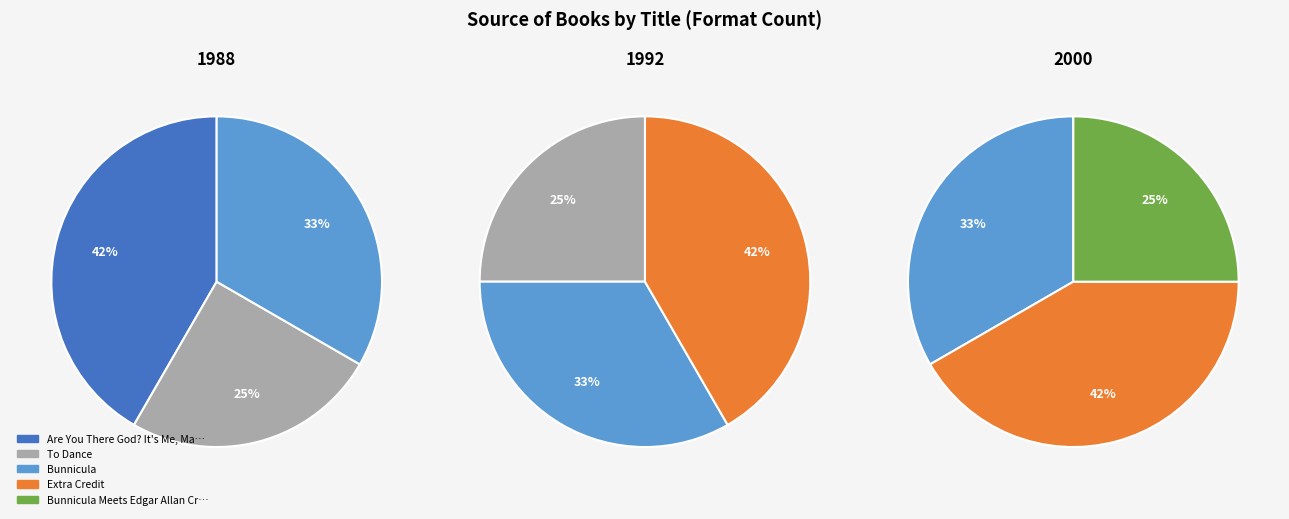

Which category has the biggest portion of the pie?

Are You There God? It's Me, Margaret.